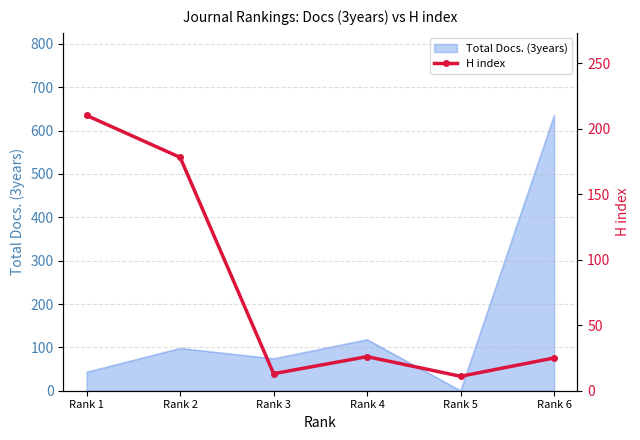

Which label corresponds to the largest value in the chart?

Rank 1